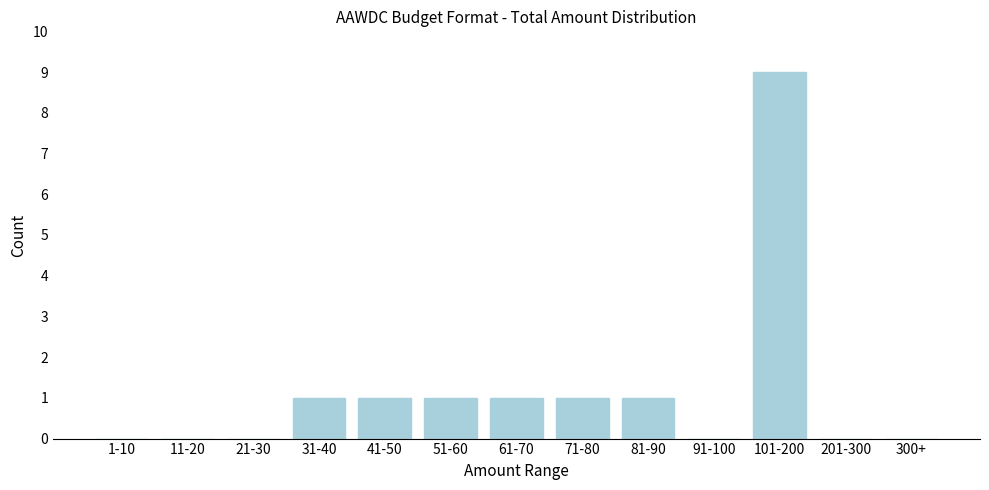

Reading right to left, what are all the values shown in this chart?

300+=0	201-300=0	101-200=9	91-100=0	81-90=1	71-80=1	61-70=1	51-60=1	41-50=1	31-40=1	21-30=0	11-20=0	1-10=0